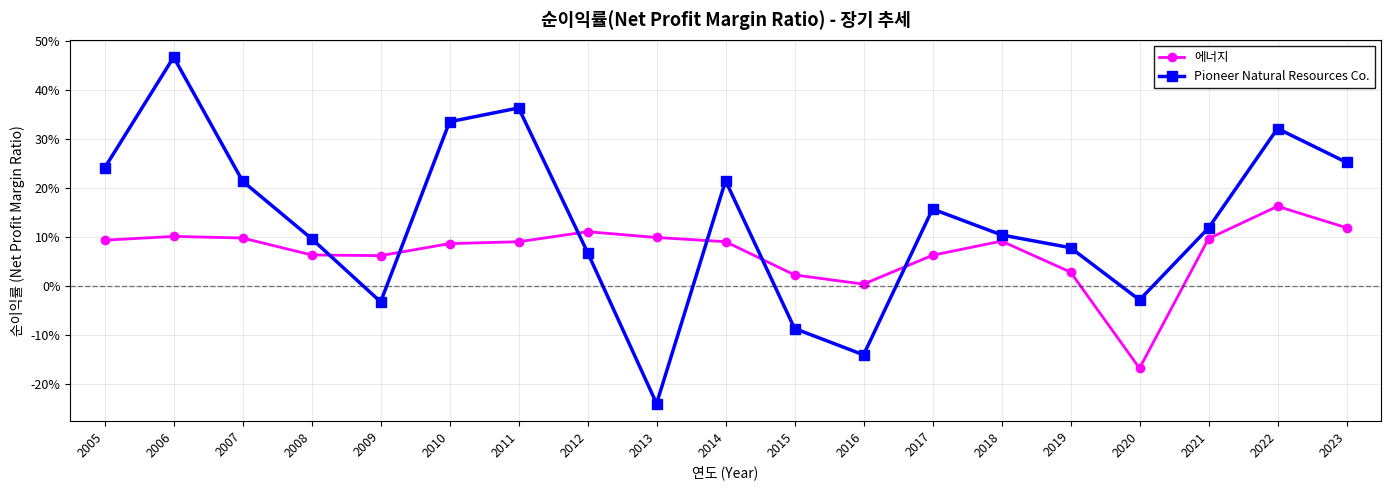

What are all the series names shown in the legend?

에너지, Pioneer Natural Resources Co.